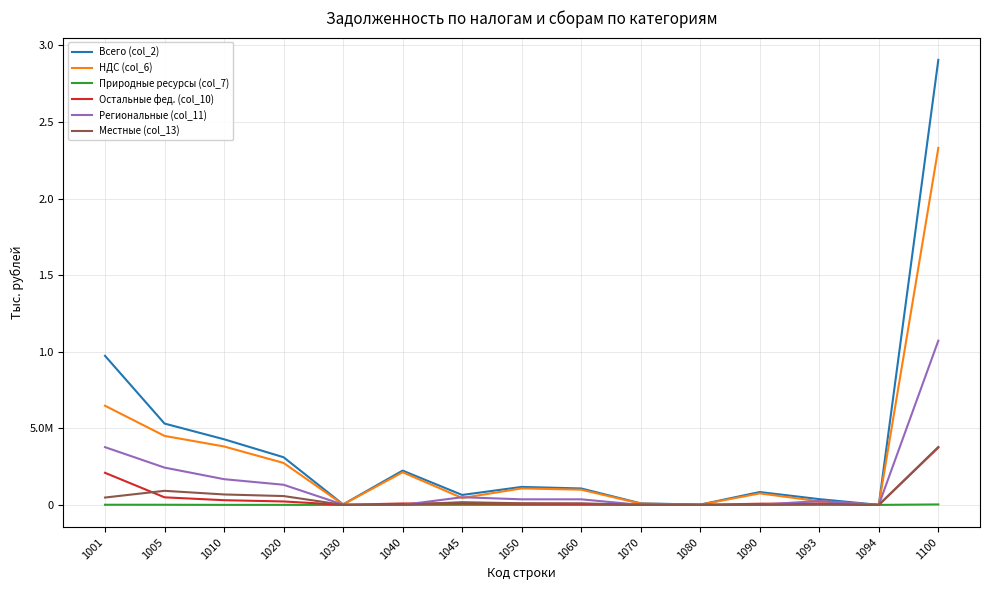

What is the average value of the Всего (col_2) series?

3867598